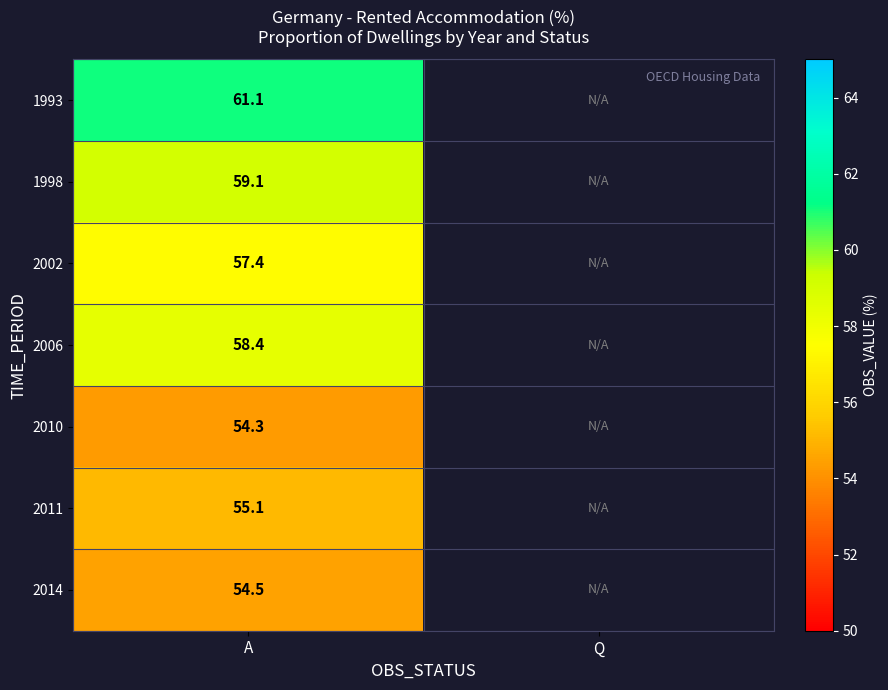

What is the total value across all series at A?

399.9